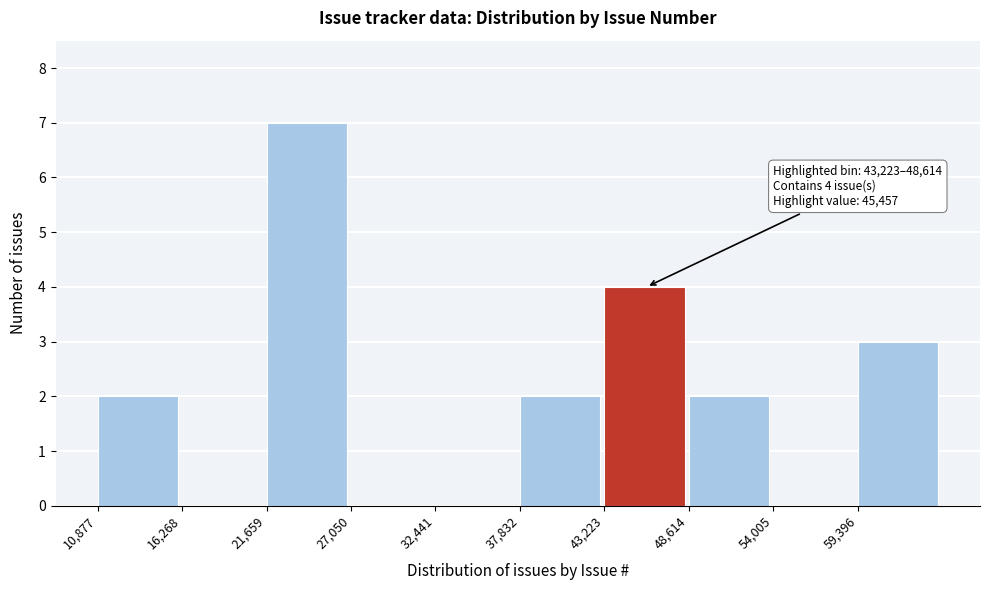

Which range on the x-axis has the tallest bar?

22000 to 27000